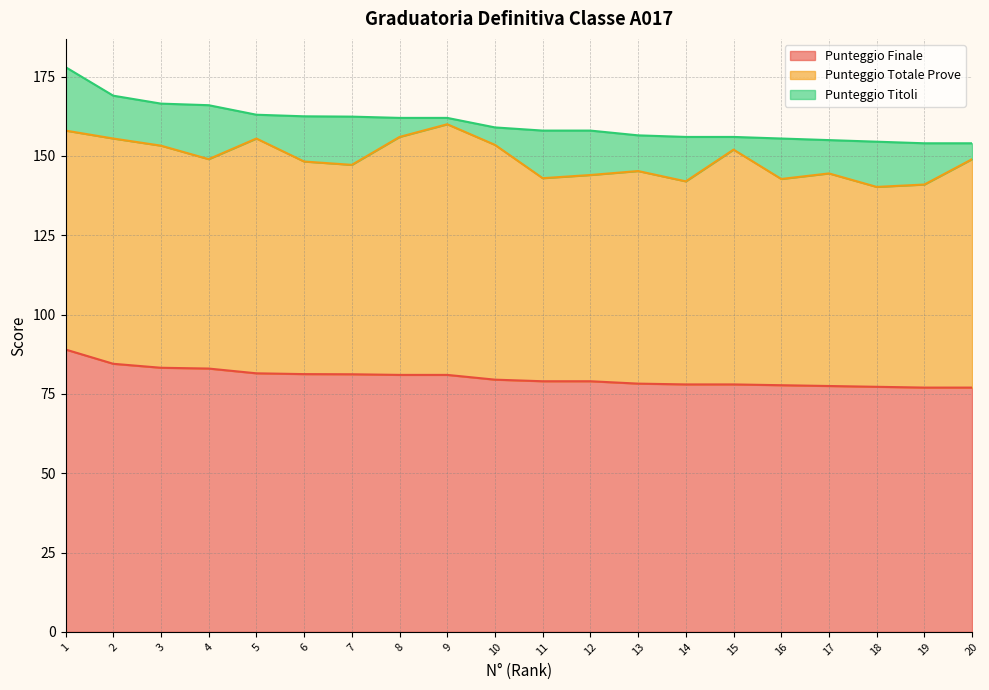

How many interior local valleys does the Punteggio Titoli series have?

6